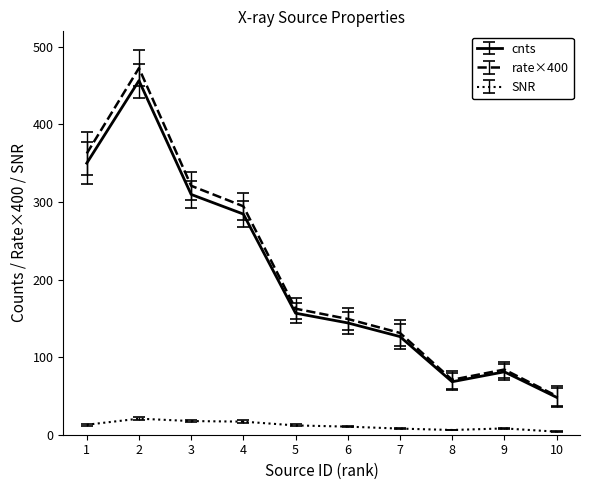

True or false: rate×400 and SNR cross at least once.

False